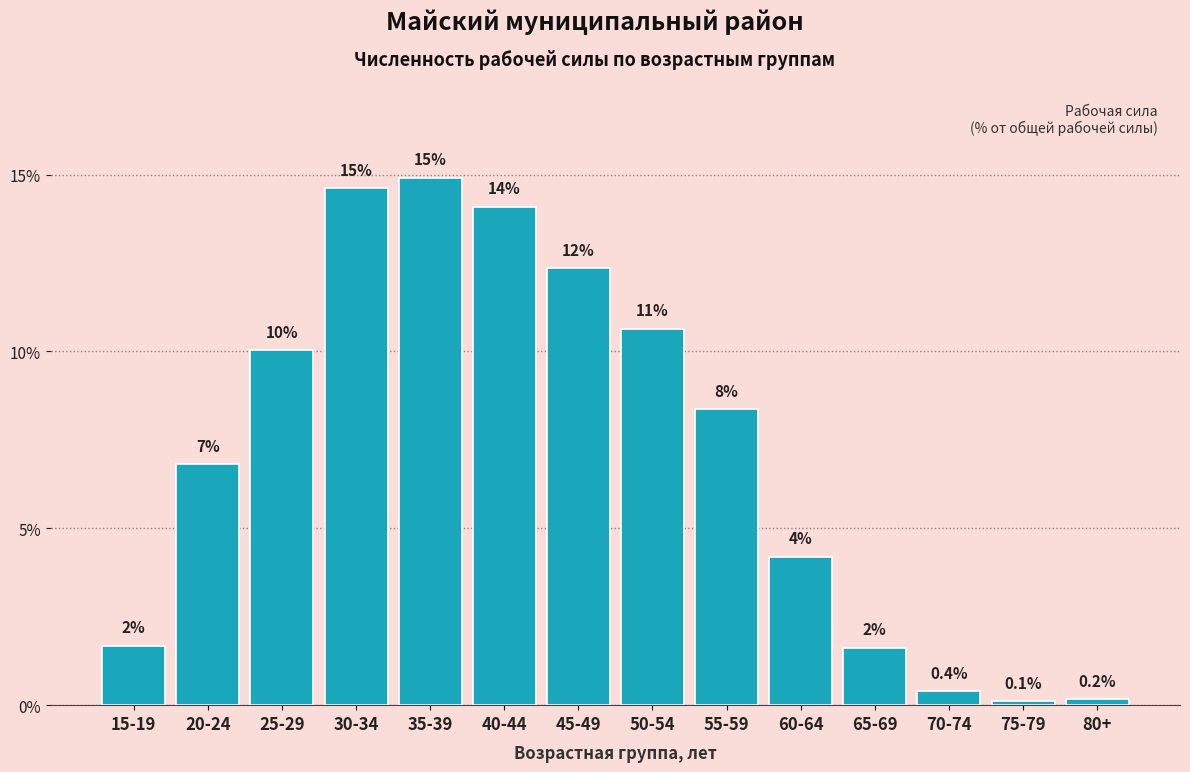

Does the chart contain any negative values?

No